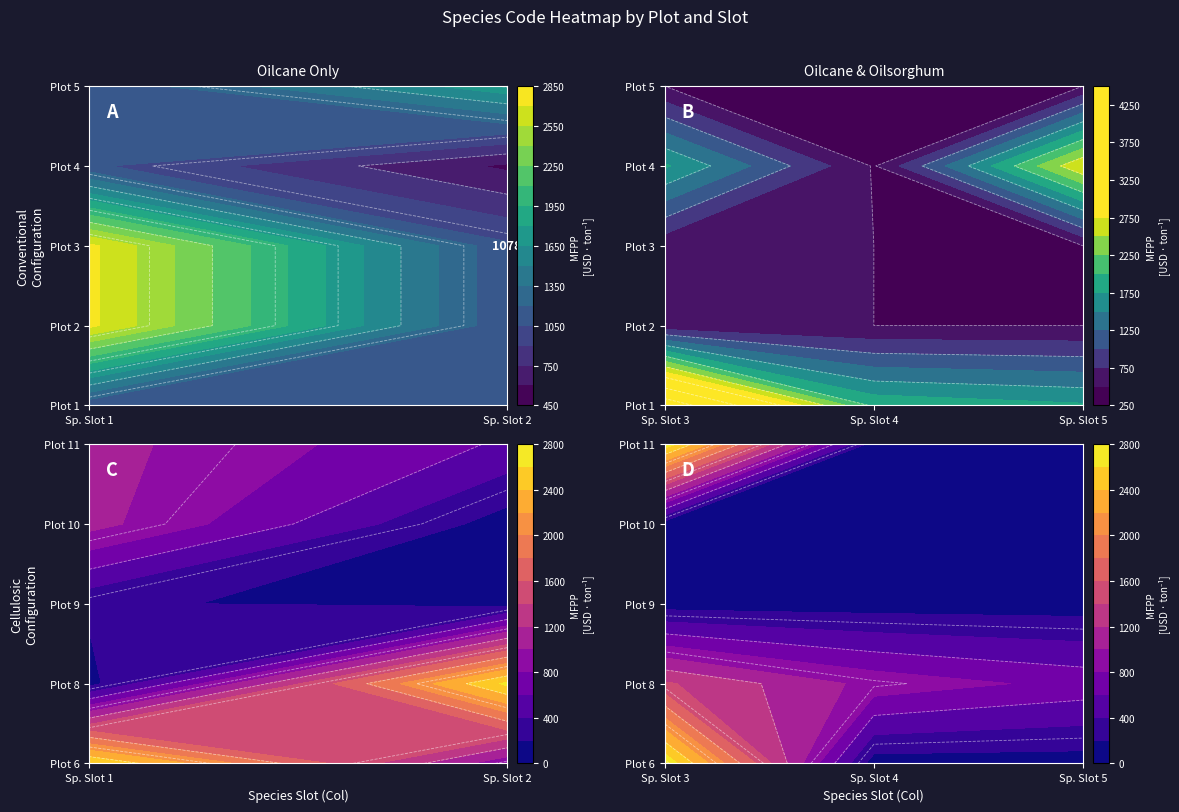

Which series has the largest total across all categories?

1